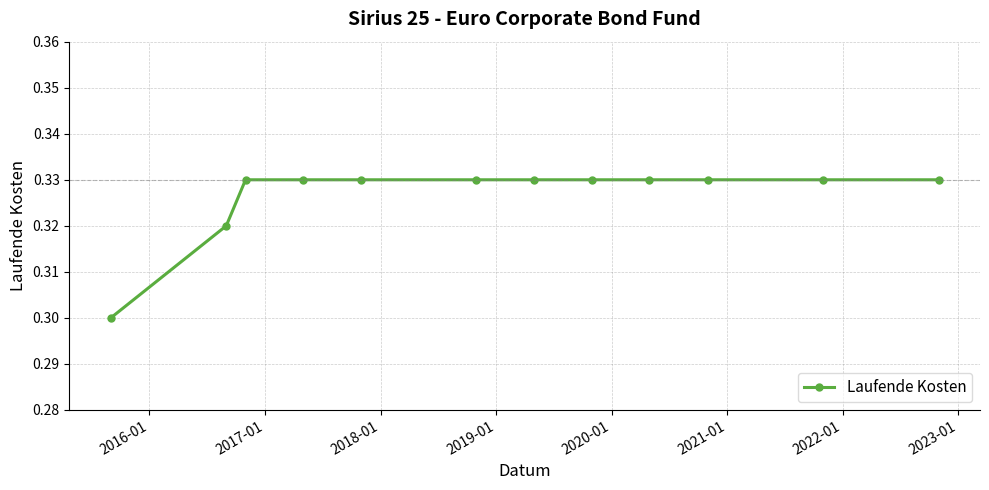

What is the sum of all values?

3.9